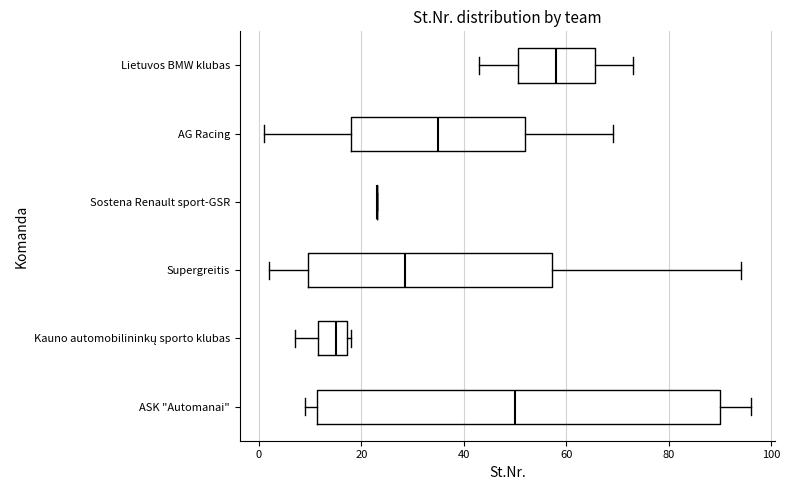

Reading bottom to top, transcribe this box plot: for each box, give where its median line is, the range the box spans, and where its two whiskers end, as read against the x-axis. The values are not printed on the chart, so give them approximately, as read against the axis.

ASK "Automanai": median 50, box 12 to 90, whiskers 10 to 96
Kauno automobilininkų sporto klubas: median 16, box 12 to 18, whiskers 8 to 18 (just right of the box's right edge)
Supergreitis: median 28, box 10 to 58, whiskers 2 to 94
Sostena Renault sport-GSR: box collapsed to a line at 24, whiskers 24 to 24
AG Racing: median 36, box 18 to 52, whiskers 2 to 70
Lietuvos BMW klubas: median 58, box 50 to 66, whiskers 44 to 74